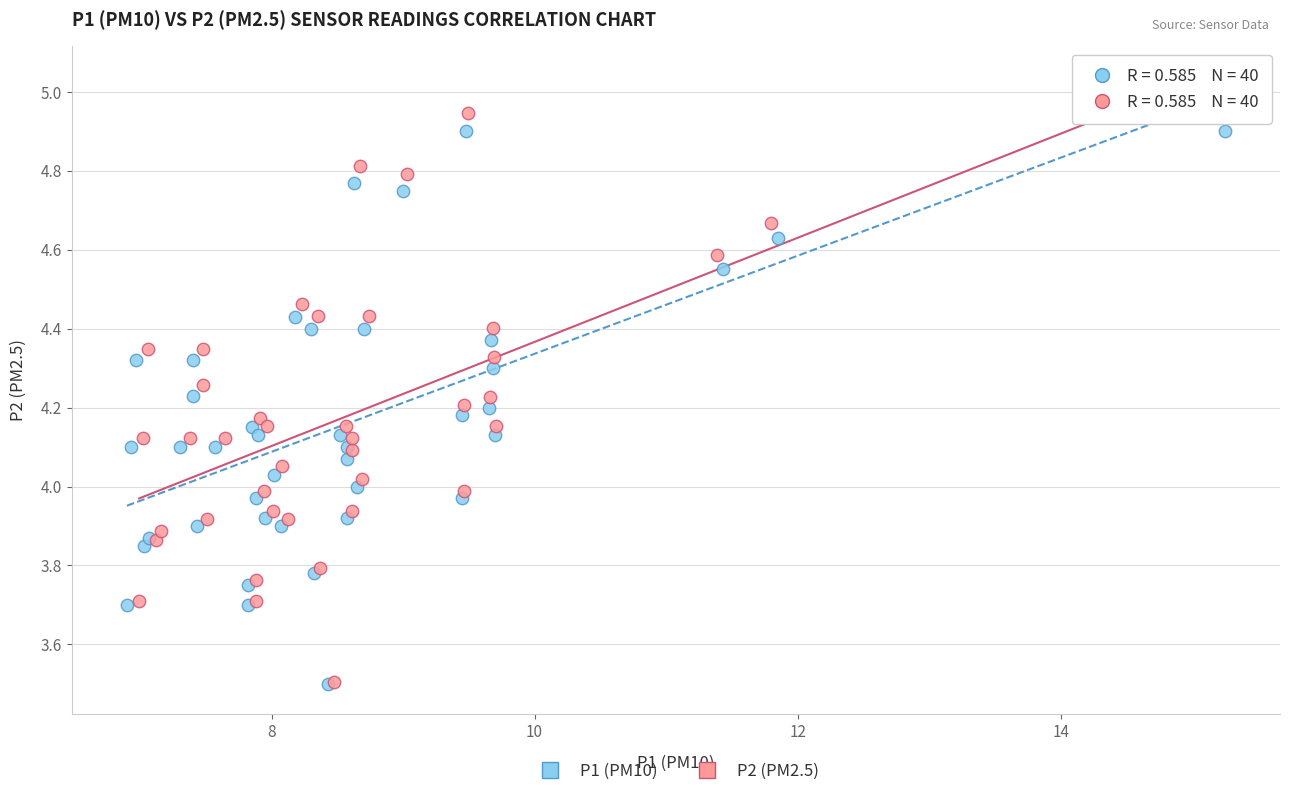

Which series has the largest Y range (max minus min)?

P2 (PM2.5)